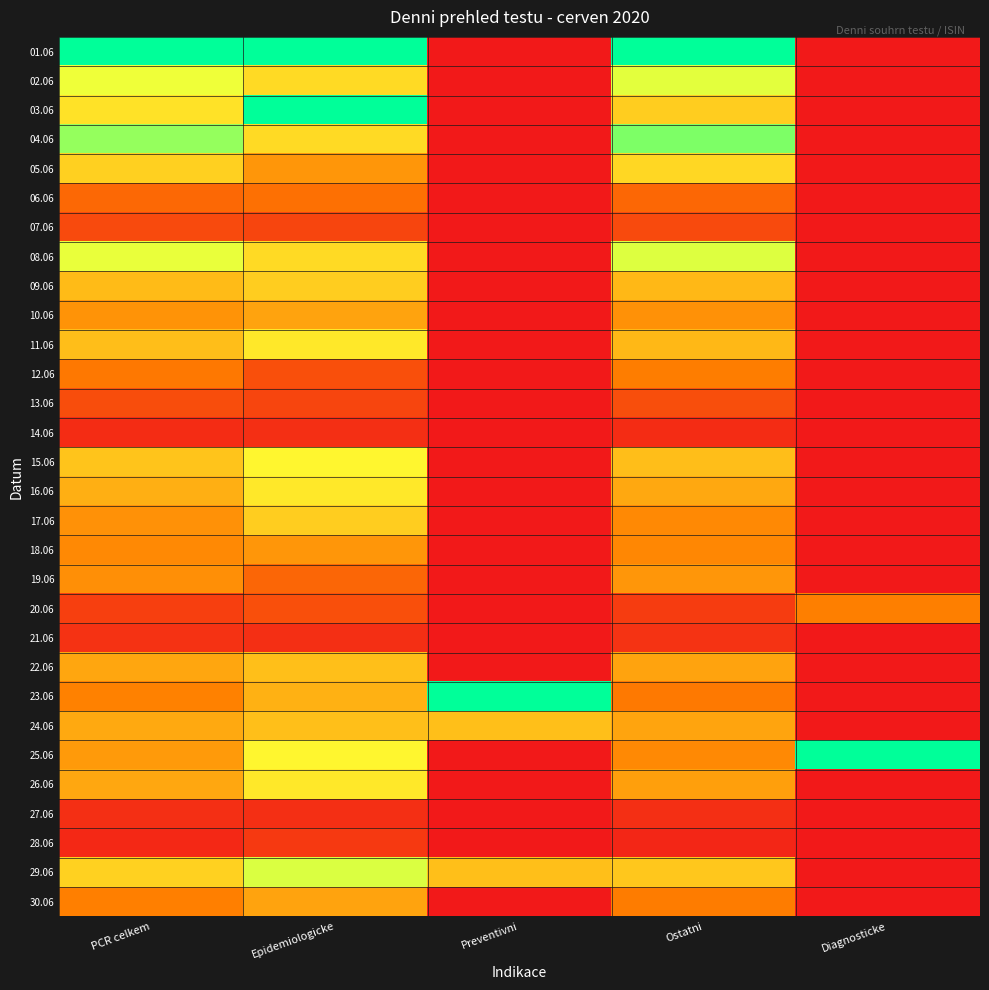

Which has a higher value, PCR celkem or Ostatni?

PCR celkem